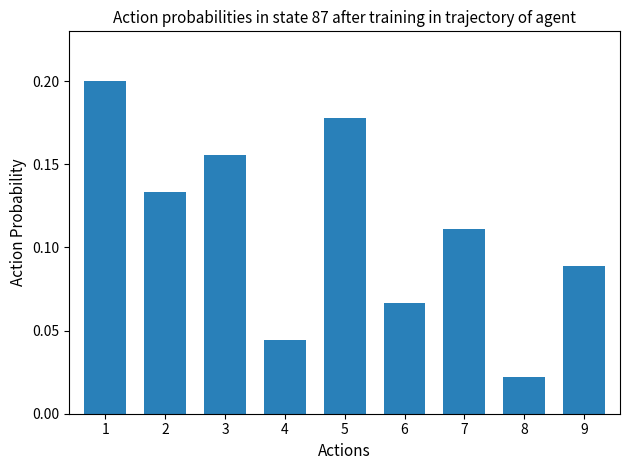

What is the sum of the values at 7 and 5?

0.3